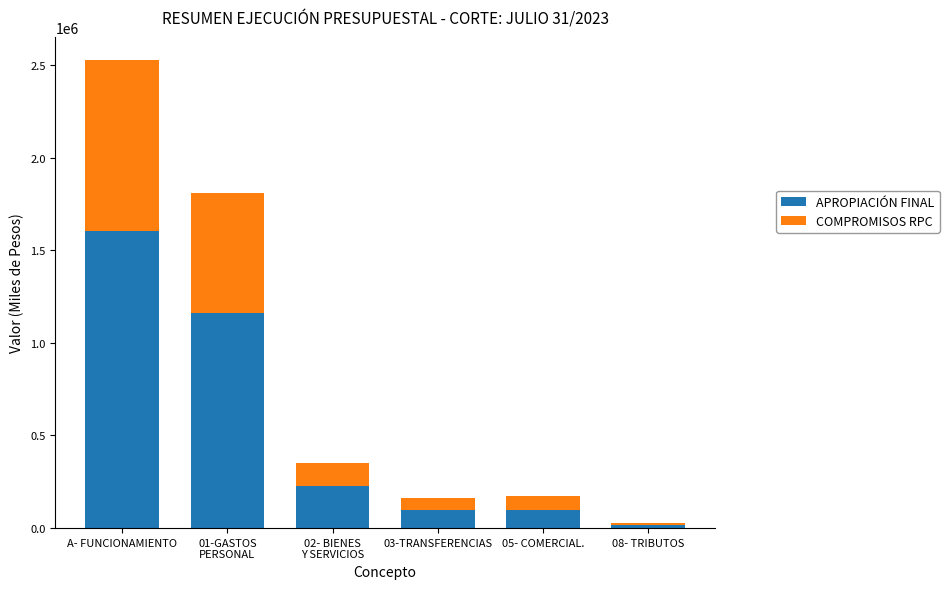

At which category is the sum across all series the highest?

A- FUNCIONAMIENTO